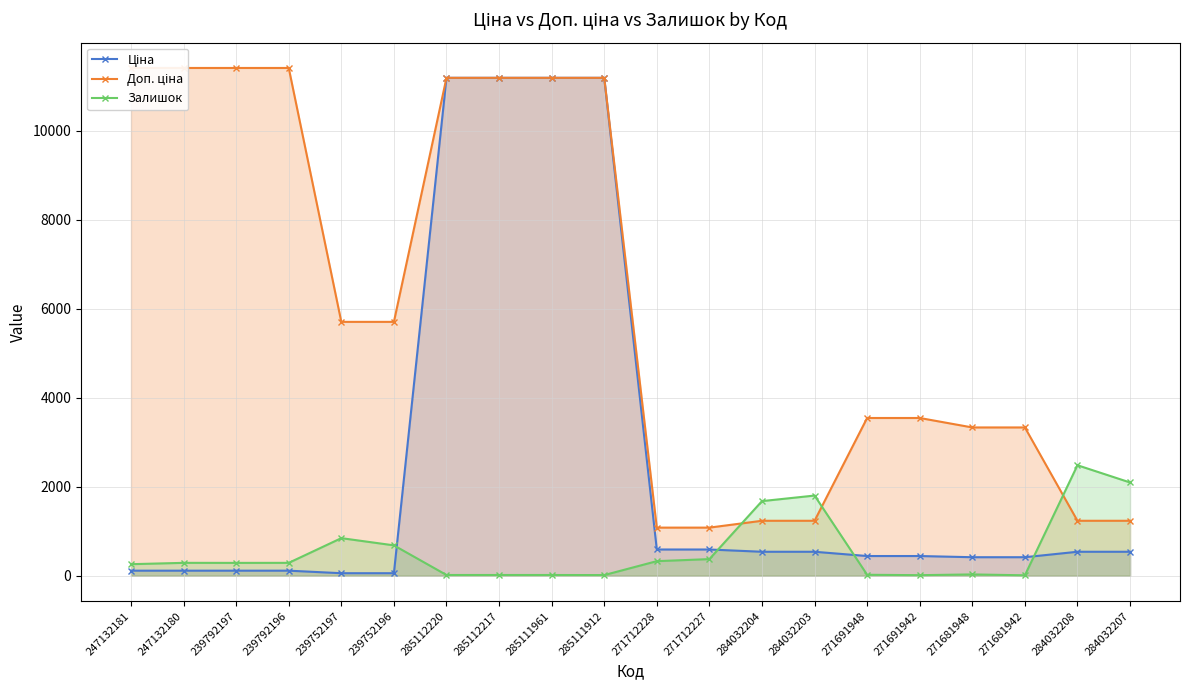

Count the number of data series in this chart.

3